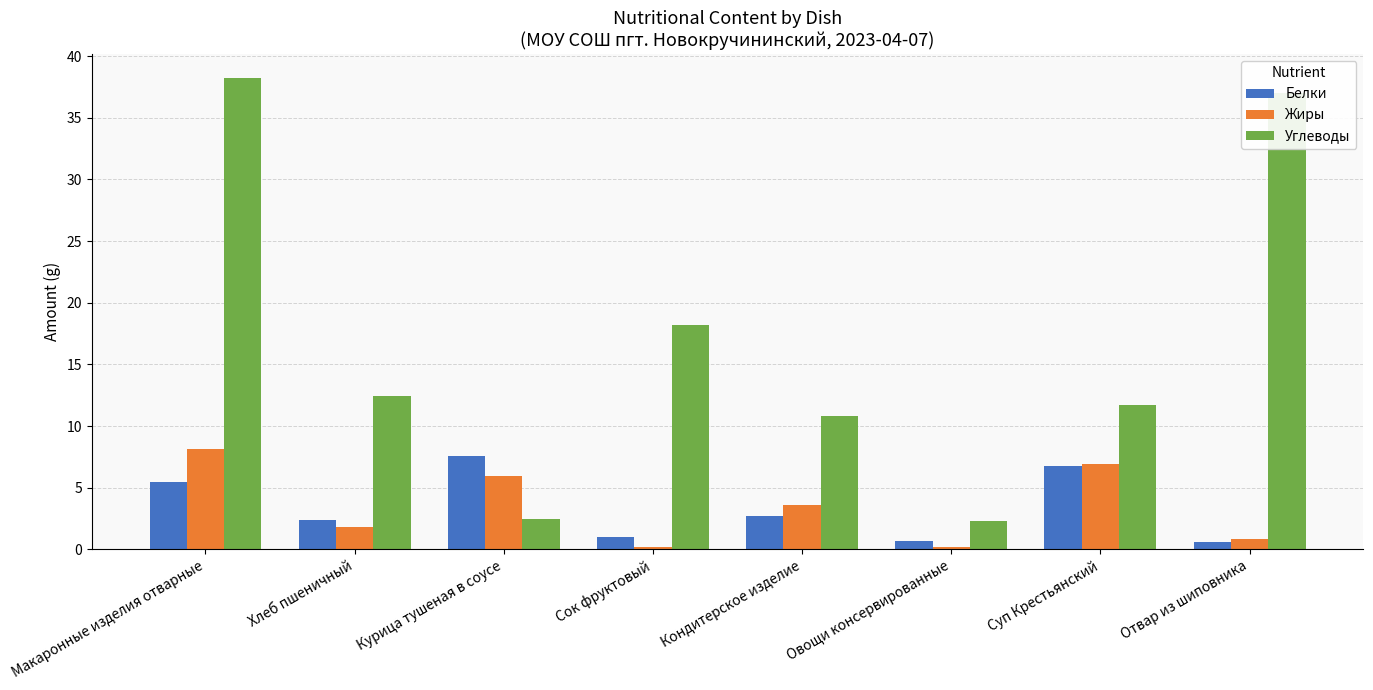

How many groups of bars are there?

8